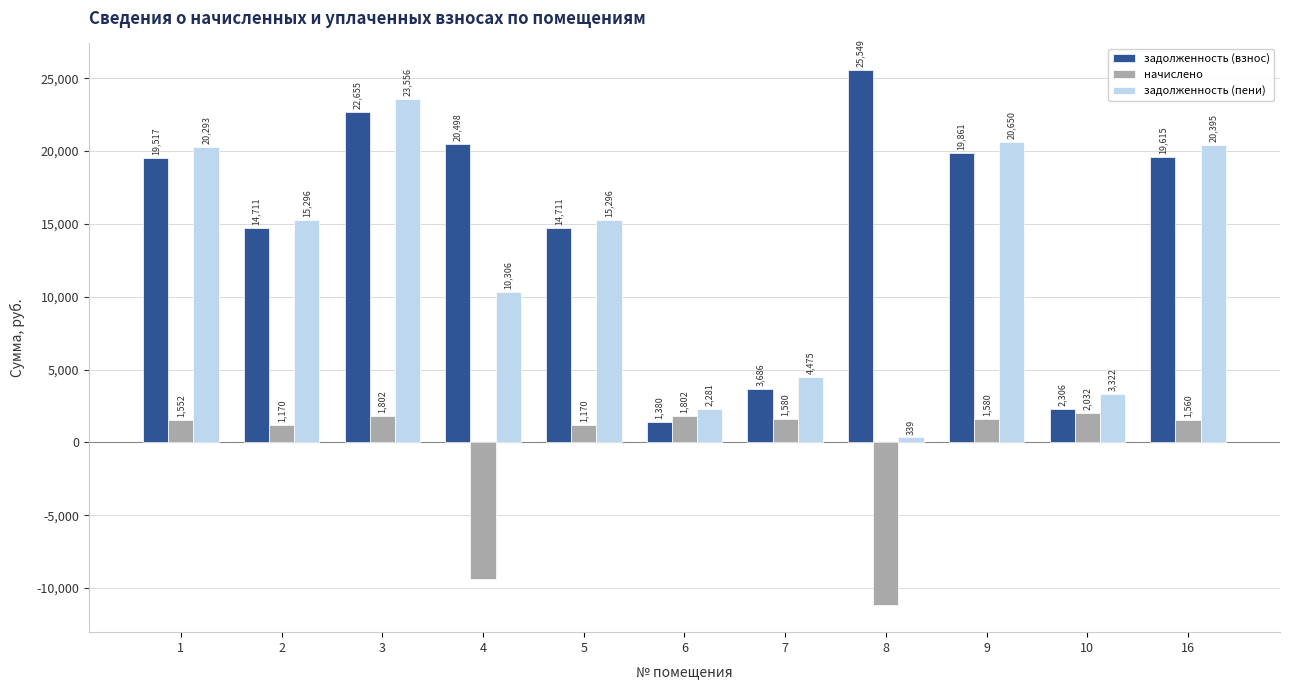

What is the greatest value displayed?

25548.9